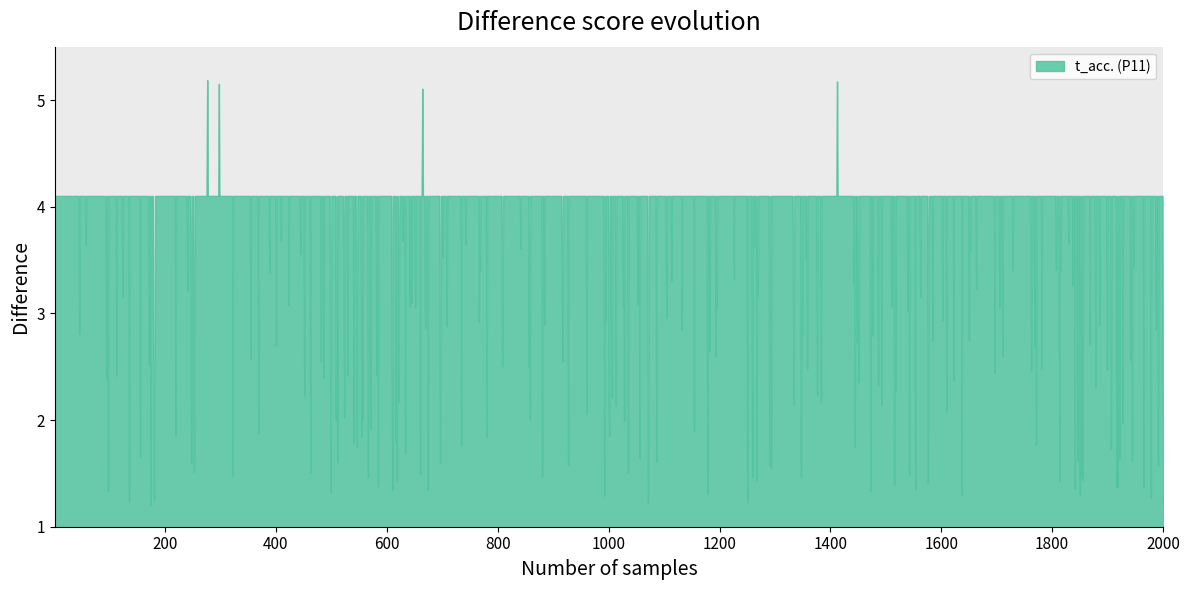

What is the difference between the maximum and minimum values?

4.0